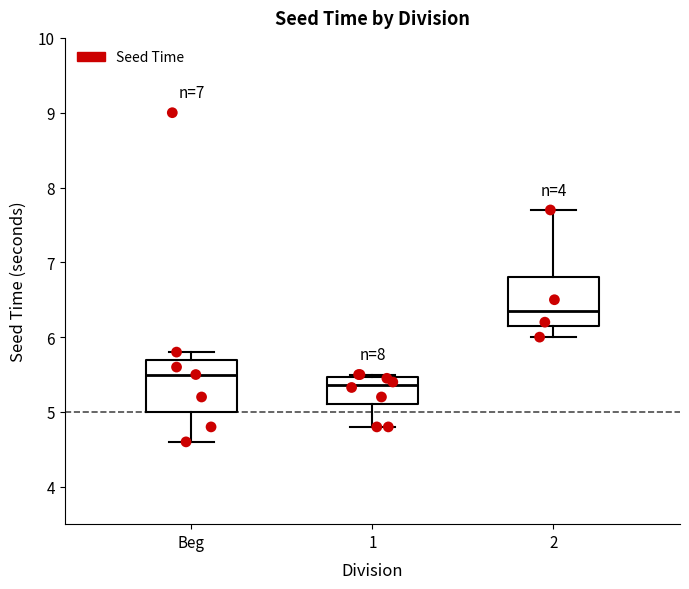

Reading left to right, read every box against the y-axis: the position of its median line, the range the box covers, and the ends of its whiskers. The values are not printed on the chart, so give them approximately, as read against the axis.

Beg: median 5.5, box 5.0 to 5.7, whiskers 4.6 to 5.8
1: median 5.4, box 5.1 to 5.5, whiskers 4.8 to 5.5 (just above the box's upper edge)
2: median 6.4, box 6.2 to 6.8, whiskers 6.0 to 7.7